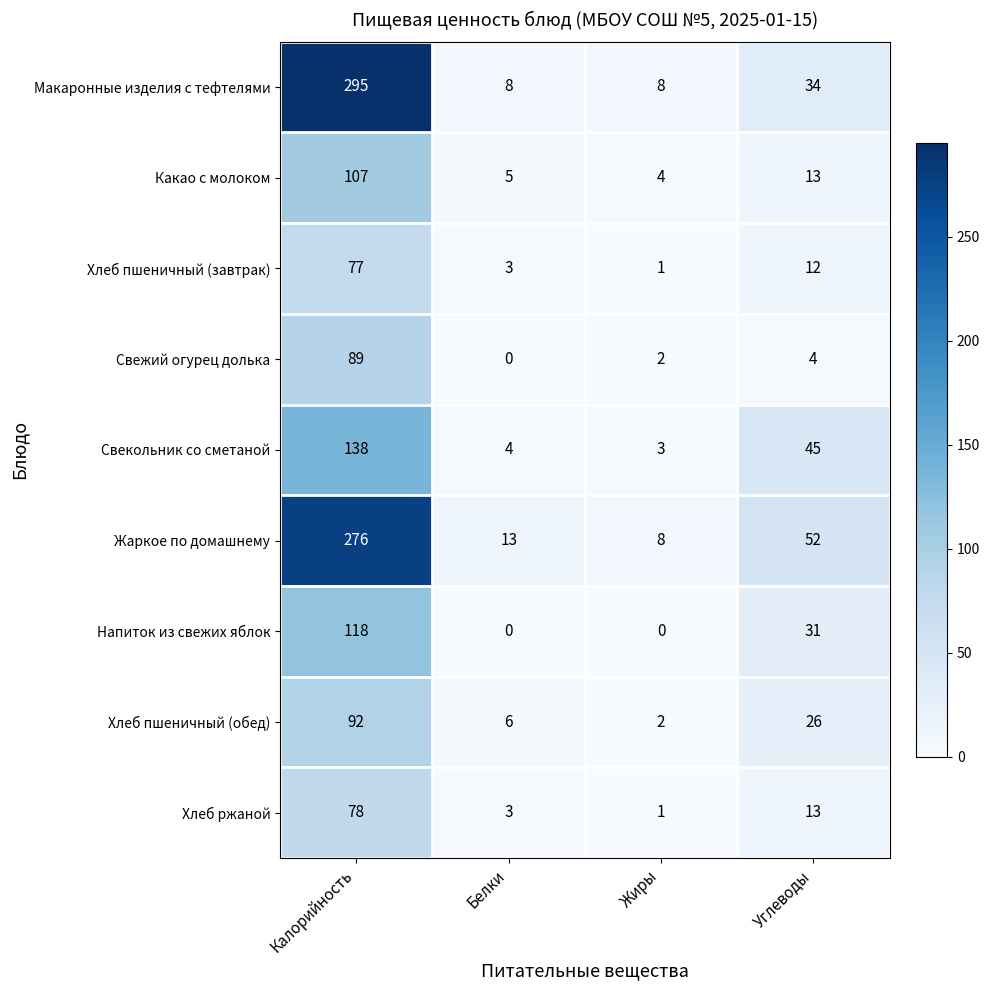

Rank the categories by Свежий огурец долька value from highest to lowest.

Калорийность, Углеводы, Жиры, Белки